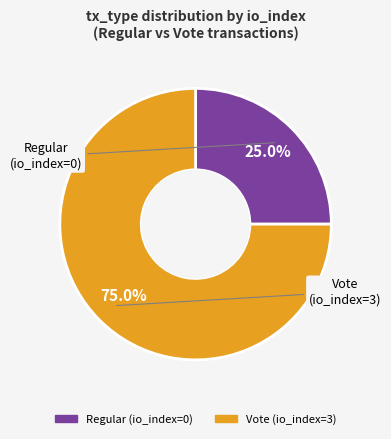

What percentage is the Vote (io_index=3) slice, to the nearest percent?

75%